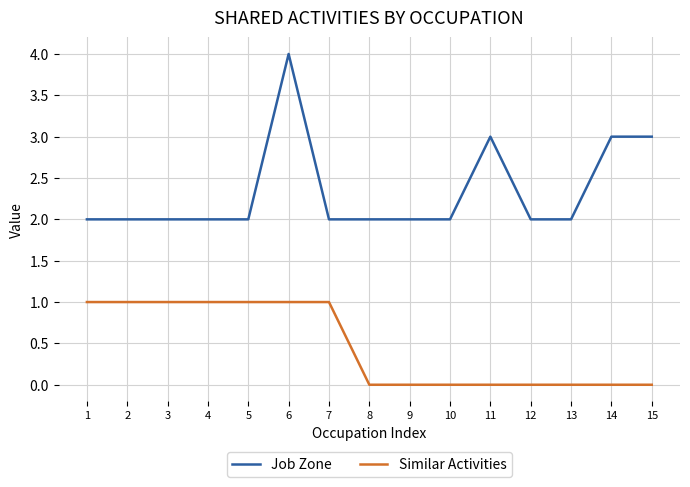

At which category is the sum across all series the highest?

6